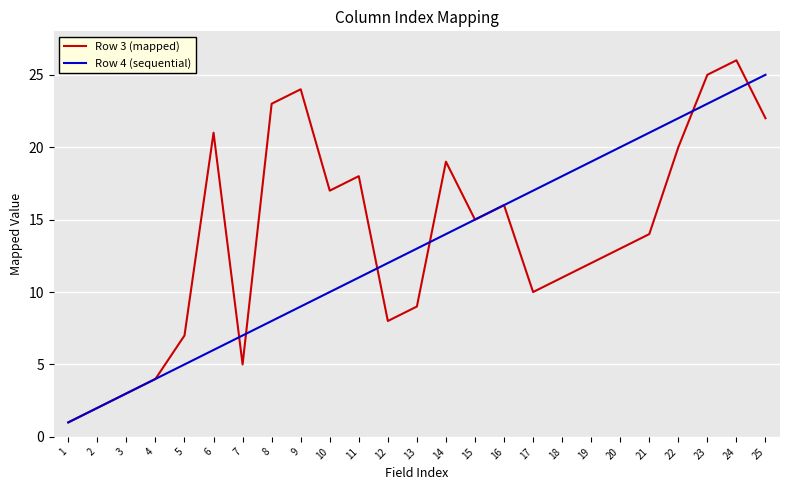

Which category has the lowest value in the Row 3 (mapped) series?

1